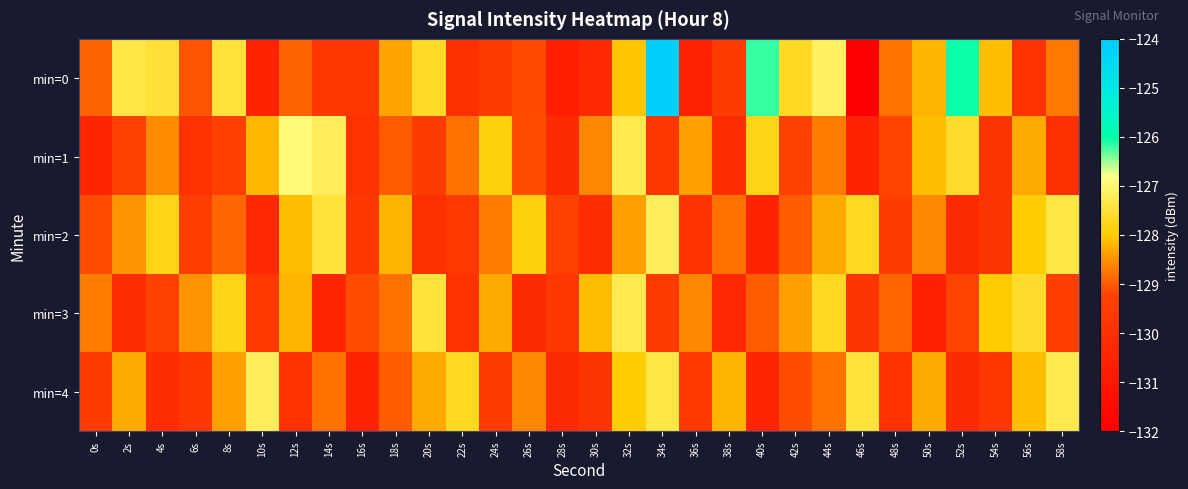

How many data points does each series have?

30